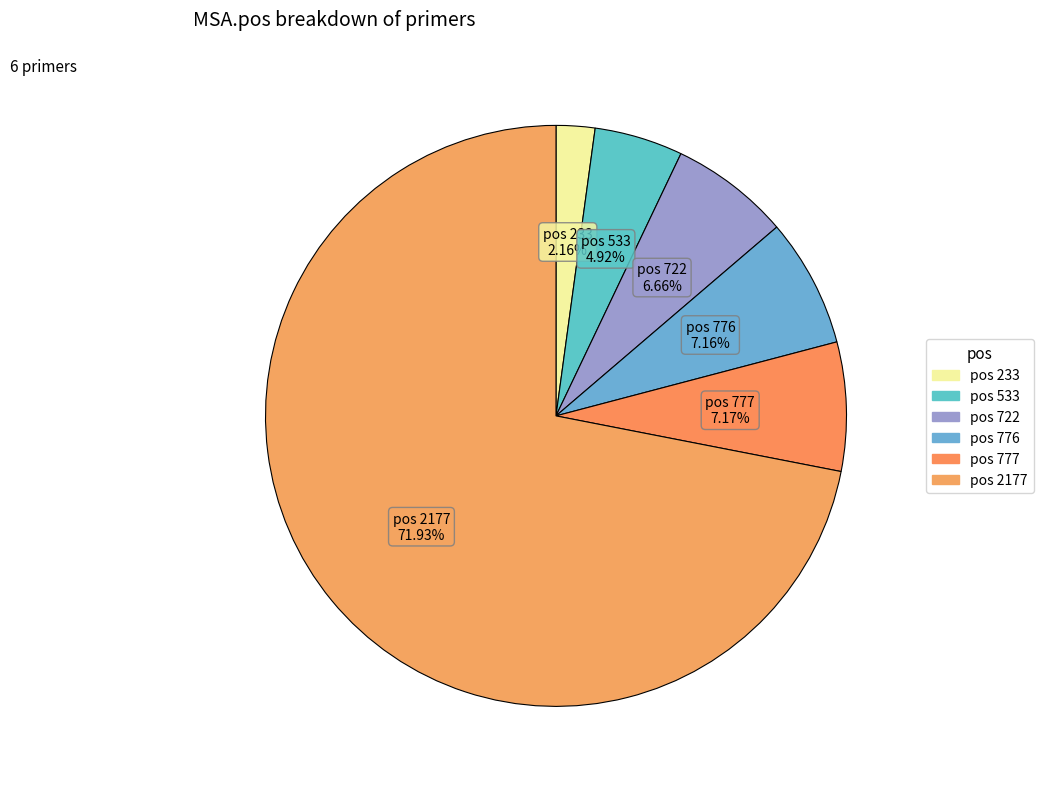

Count the number of slices in the pie.

6